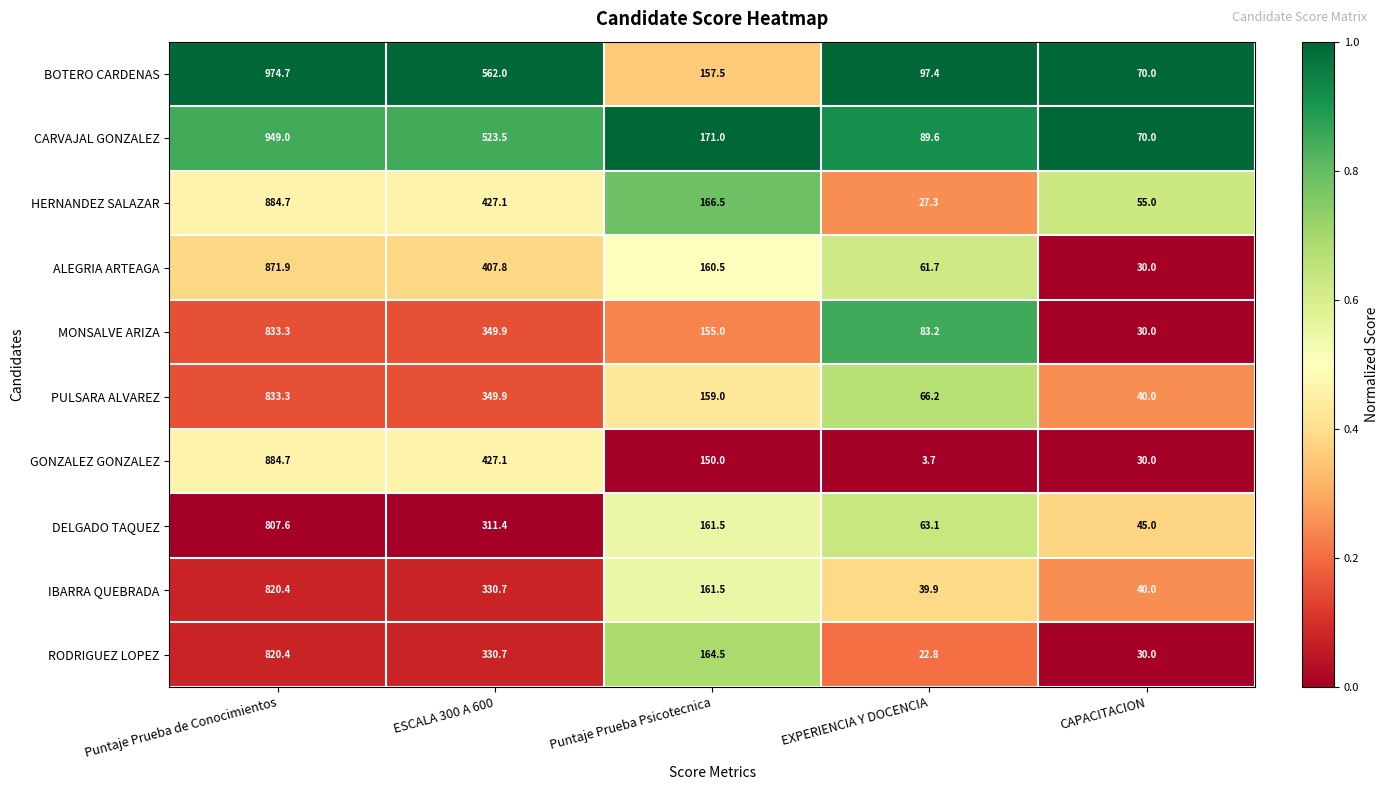

What is the difference between the RODRIGUEZ LOPEZ values at Puntaje Prueba Psicotecnica and ESCALA 300 A 600?

166.2